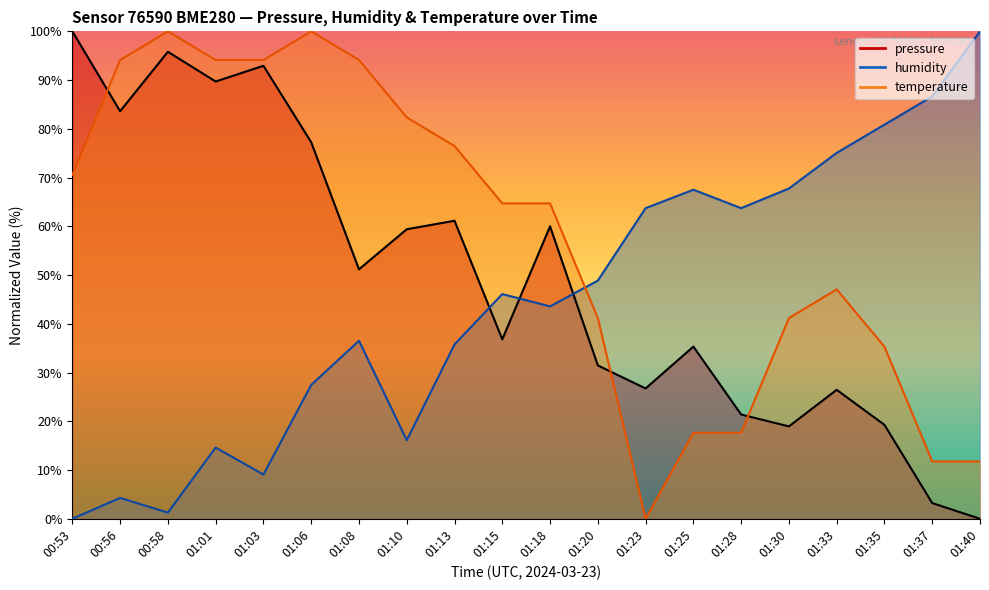

Where is the first local maximum for temperature?

00:58